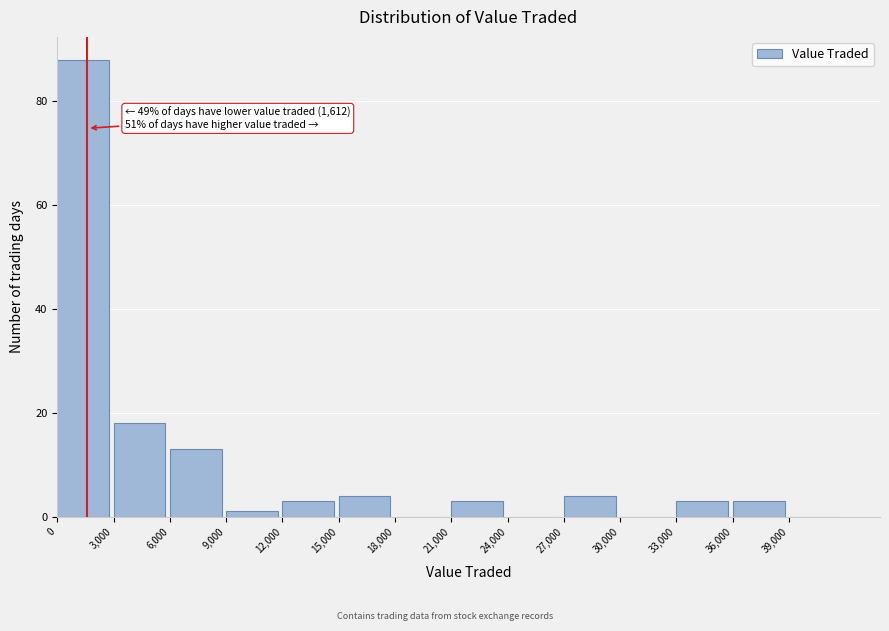

Which range on the x-axis has the tallest bar?

0 to 3000